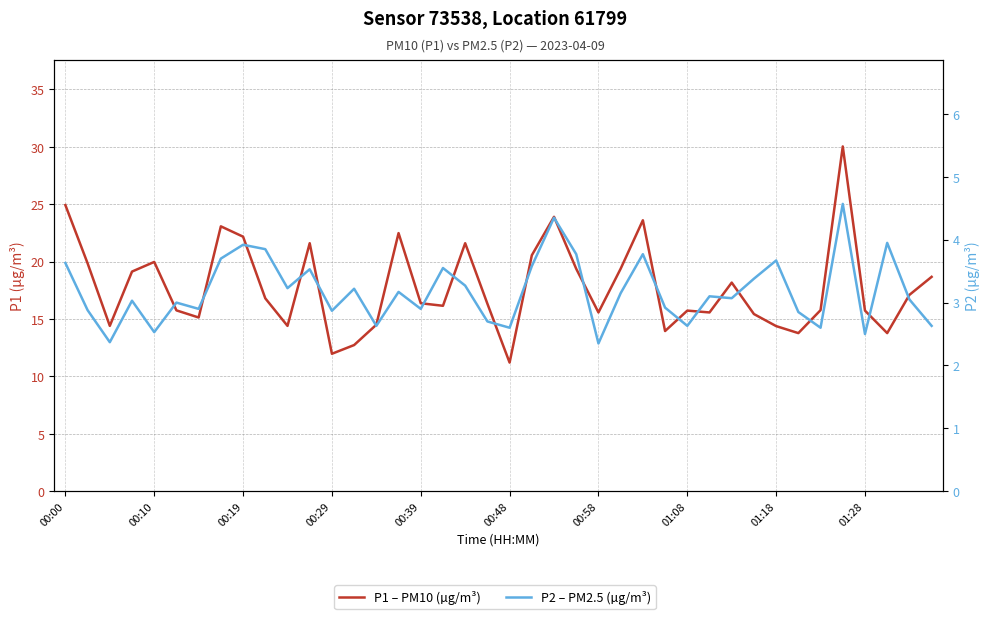

Reading right to left, extract all data points from this chart.

P1 – PM10 (µg/m³): 18.7	17.1	13.8	15.7	30.0	15.8	13.8	14.4	15.4	18.2	15.6	15.7	13.9	23.6	19.4	15.6	19.4	23.9	20.6	11.2	16.3	21.6	16.1	16.4	22.5	14.5	12.7	12.0	21.6	14.4	16.8	22.2	23.1	15.1	15.8	20.0	19.1	14.4	19.9	24.9
P2 – PM2.5 (µg/m³): 2.6	3.0	4.0	2.5	4.6	2.6	2.9	3.7	3.4	3.1	3.1	2.6	2.9	3.8	3.1	2.4	3.8	4.3	3.6	2.6	2.7	3.3	3.5	2.9	3.2	2.6	3.2	2.9	3.5	3.2	3.9	3.9	3.7	2.9	3.0	2.5	3.0	2.4	2.9	3.6